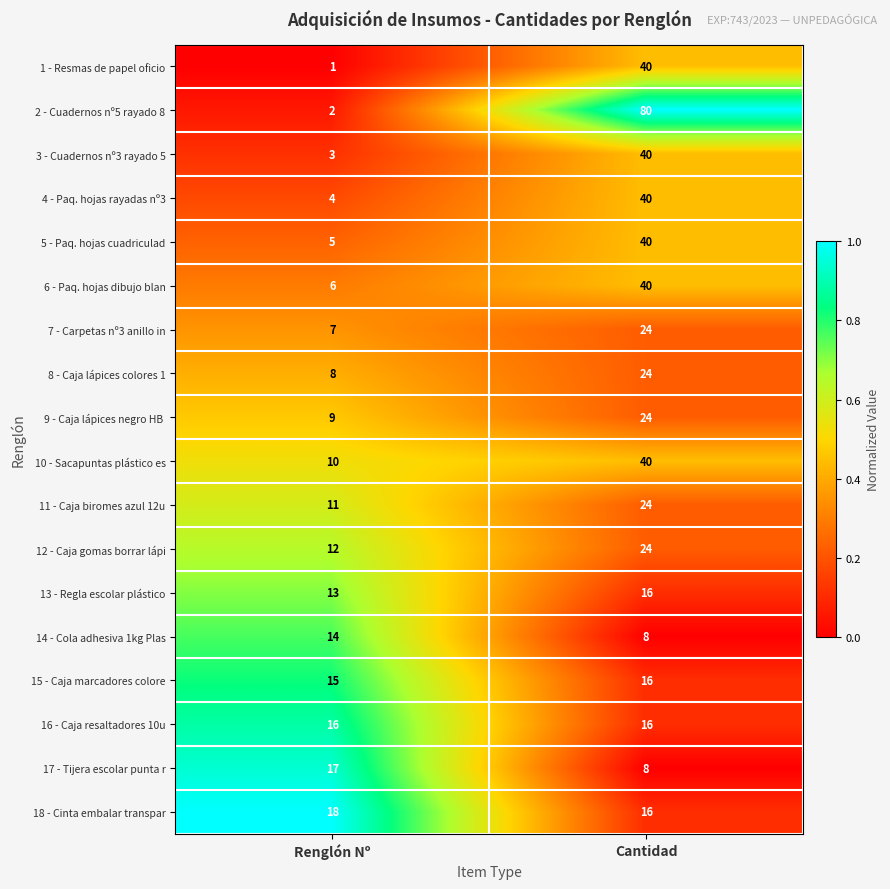

Which series changed the most between Renglón Nº and Cantidad?

2 - Cuadernos nº5 rayado 8